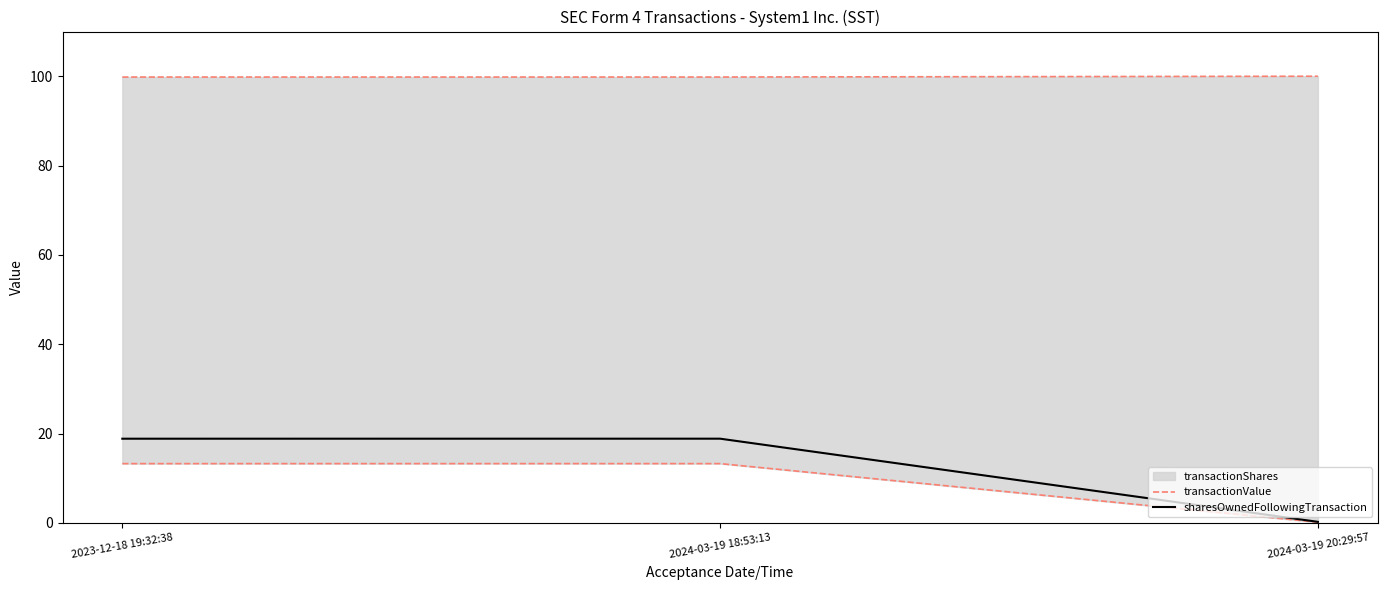

What is the maximum value for sharesOwnedFollowingTransaction?

18.9